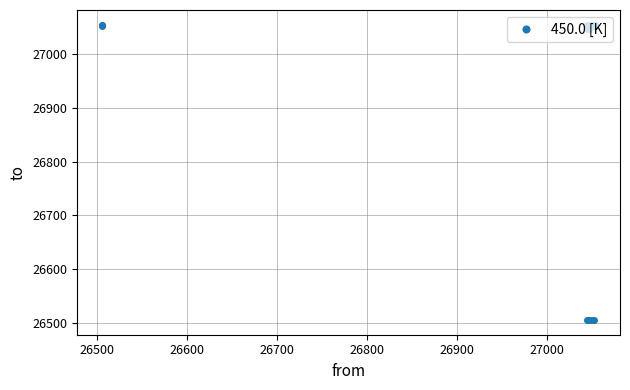

What is the sum of all values?

1078832